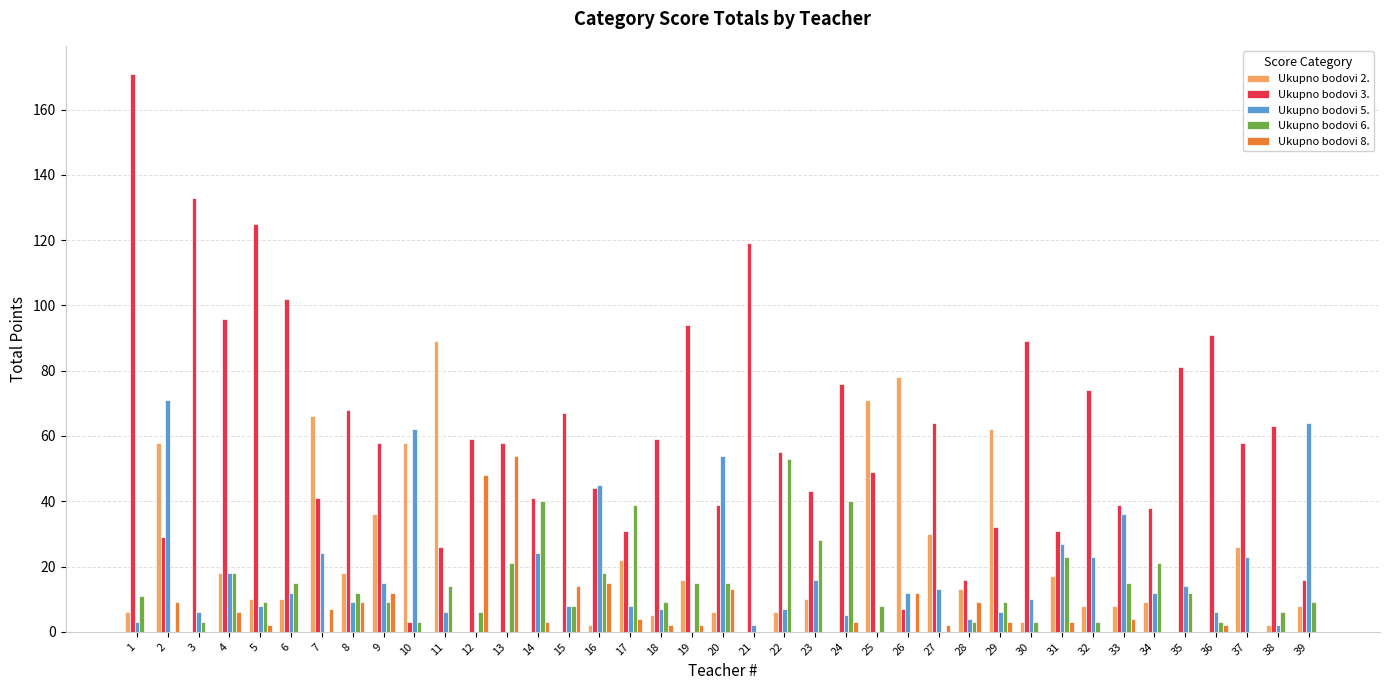

Which series has the largest total across all categories?

Ukupno bodovi 3.